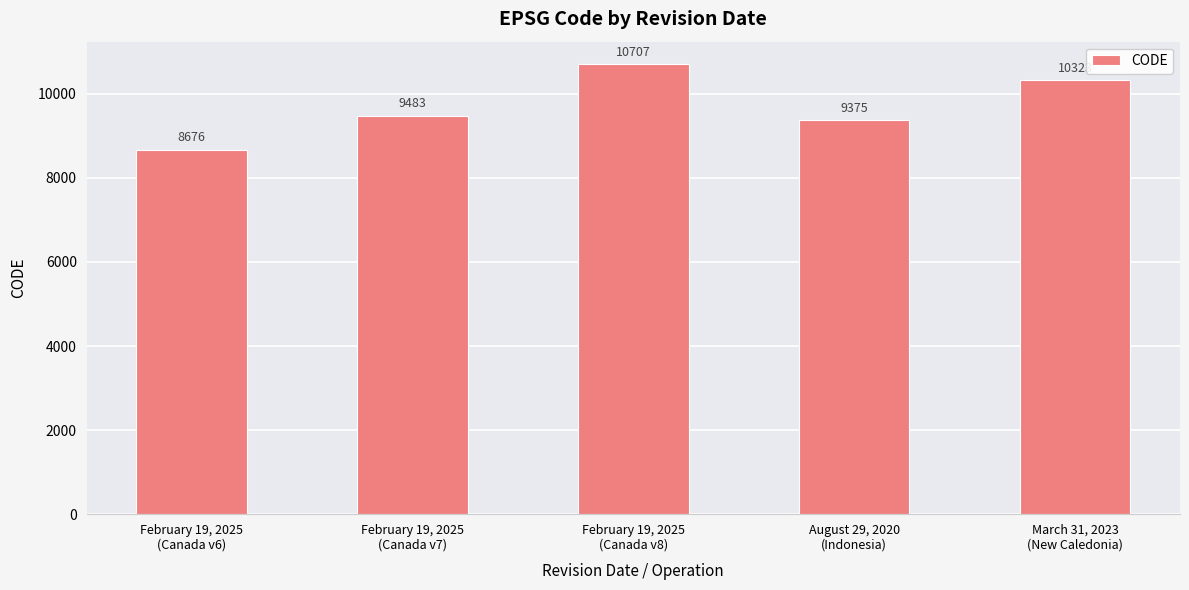

Which category has the highest value across all series?

February 19, 2025
(Canada v8)